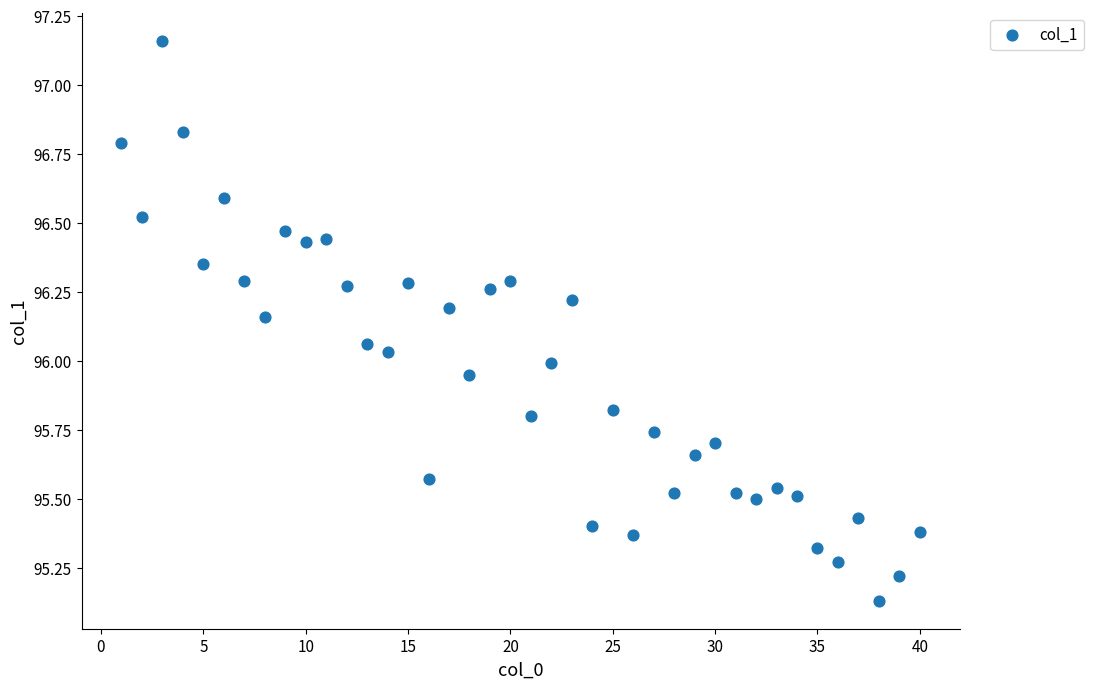

What is the range of Y values (max minus min)?

2.0